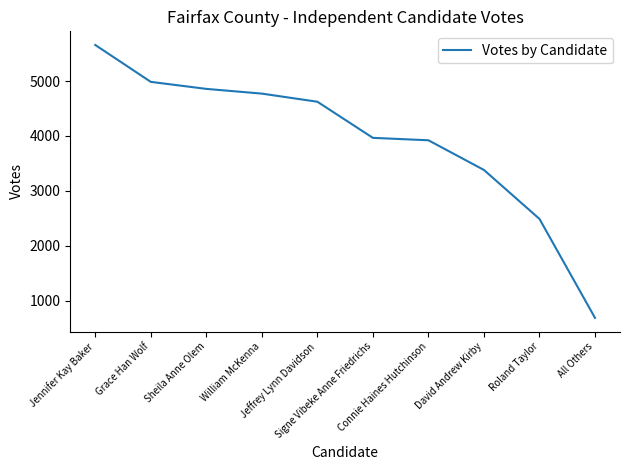

Count the number of categories in the chart.

10